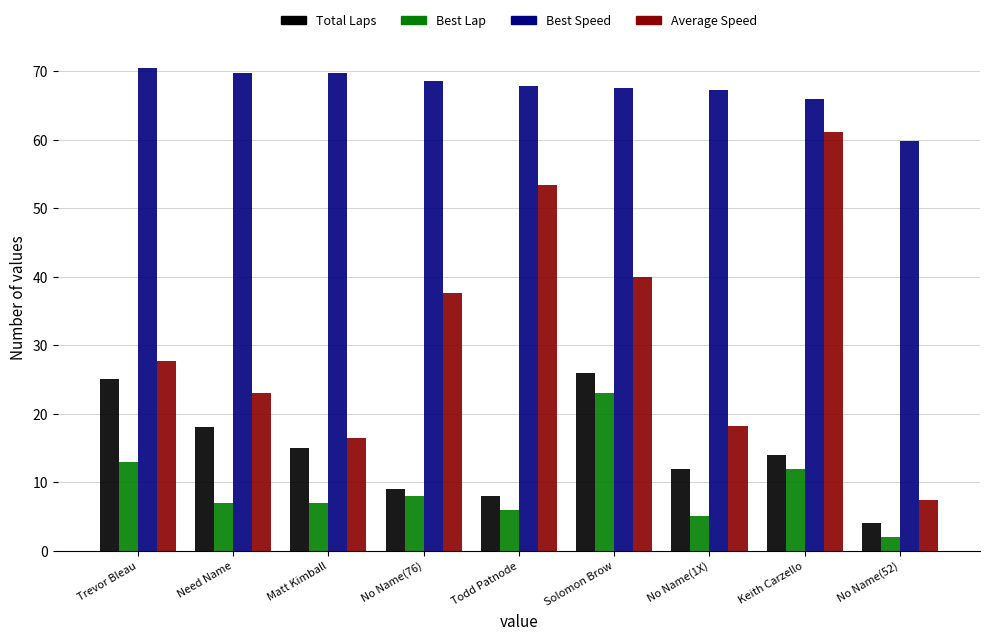

Which series has the largest total across all categories?

Best Speed